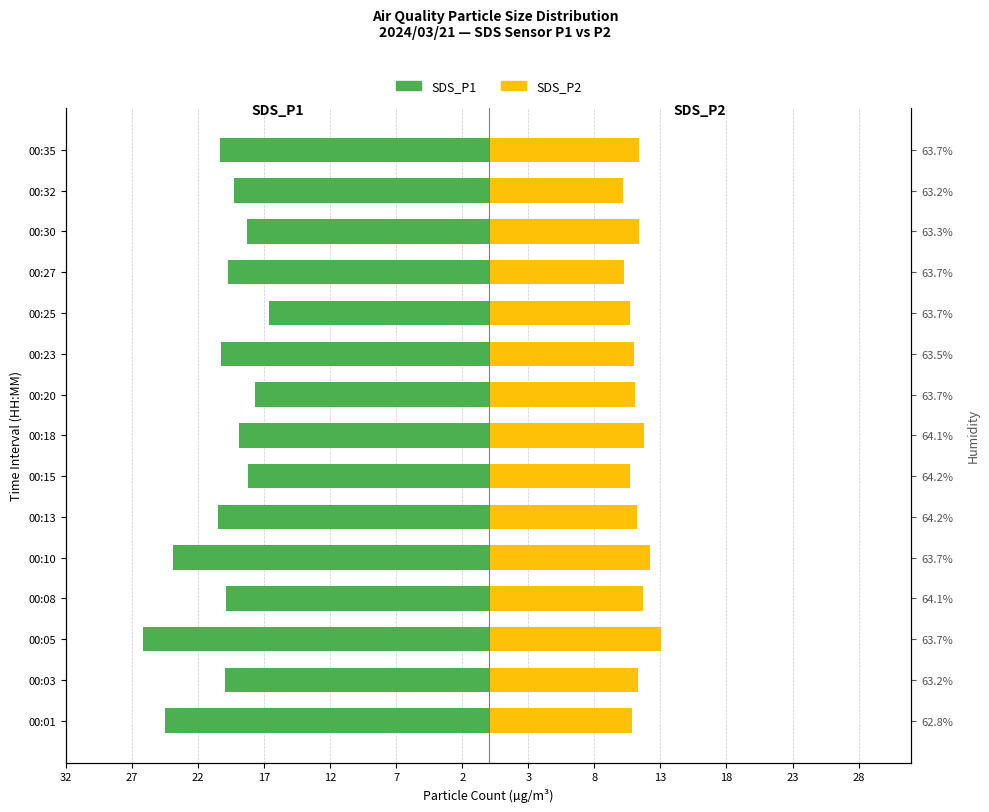

Which series changed the most between 00:23 and 00:32?

SDS_P1